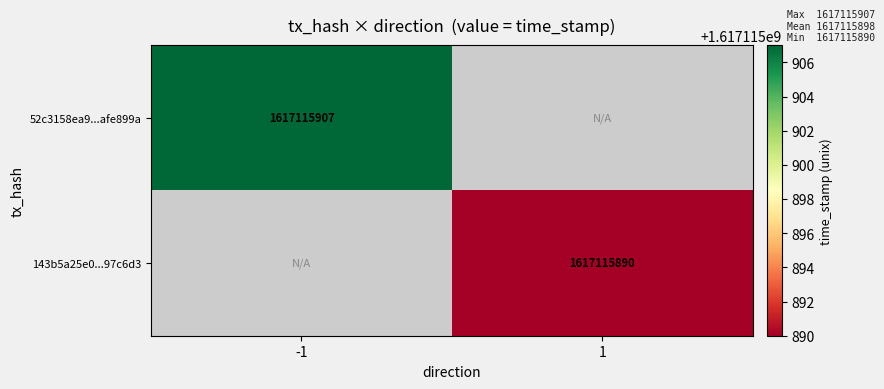

The value of 143b5a25e0...97c6d3 at 1 is 1617115890. True or false?

True